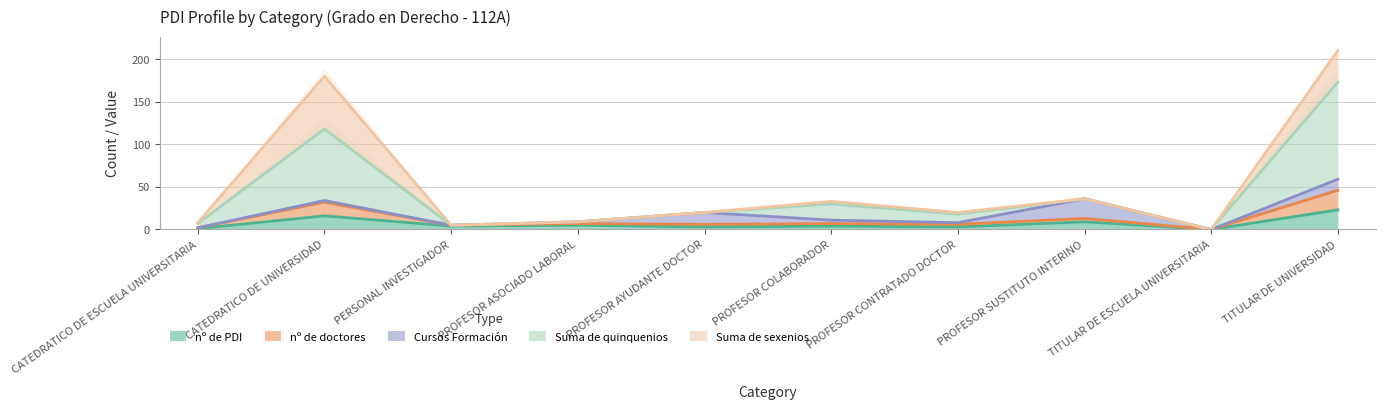

True or false: nº de PDI has a value of 16 at CATEDRATICO DE UNIVERSIDAD.

True